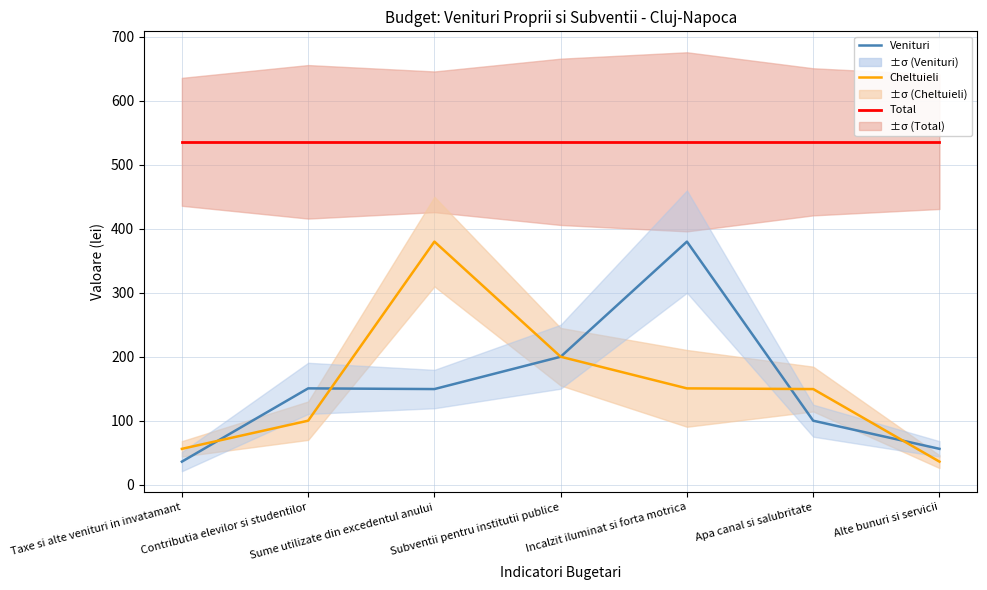

What is the approximate value of Total at Apa canal si salubritate?

536.0